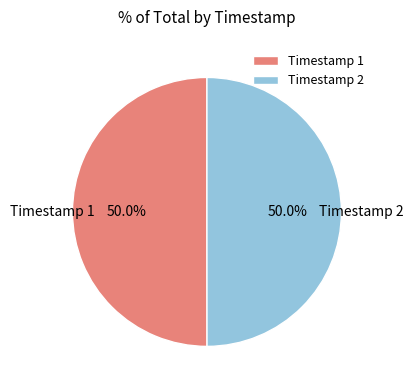

What percentage do Timestamp 2 and Timestamp 1 together represent?

100.0%